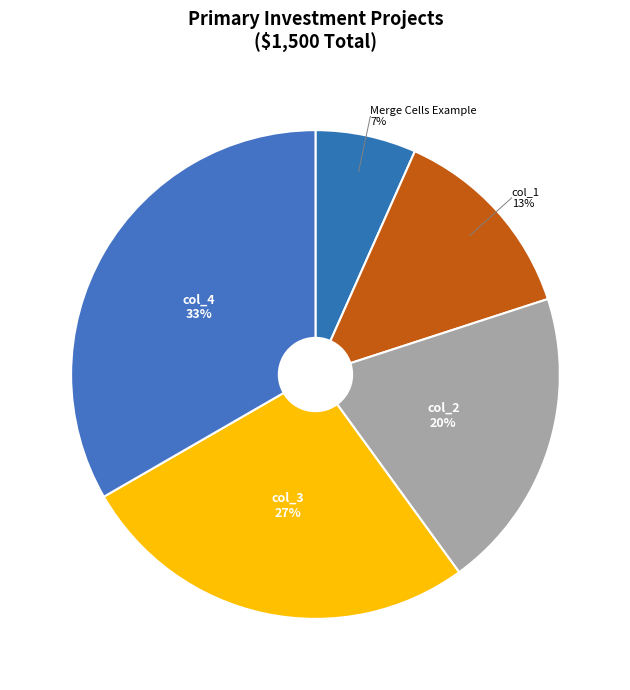

Which has a higher value, col_3 or Merge Cells Example?

col_3